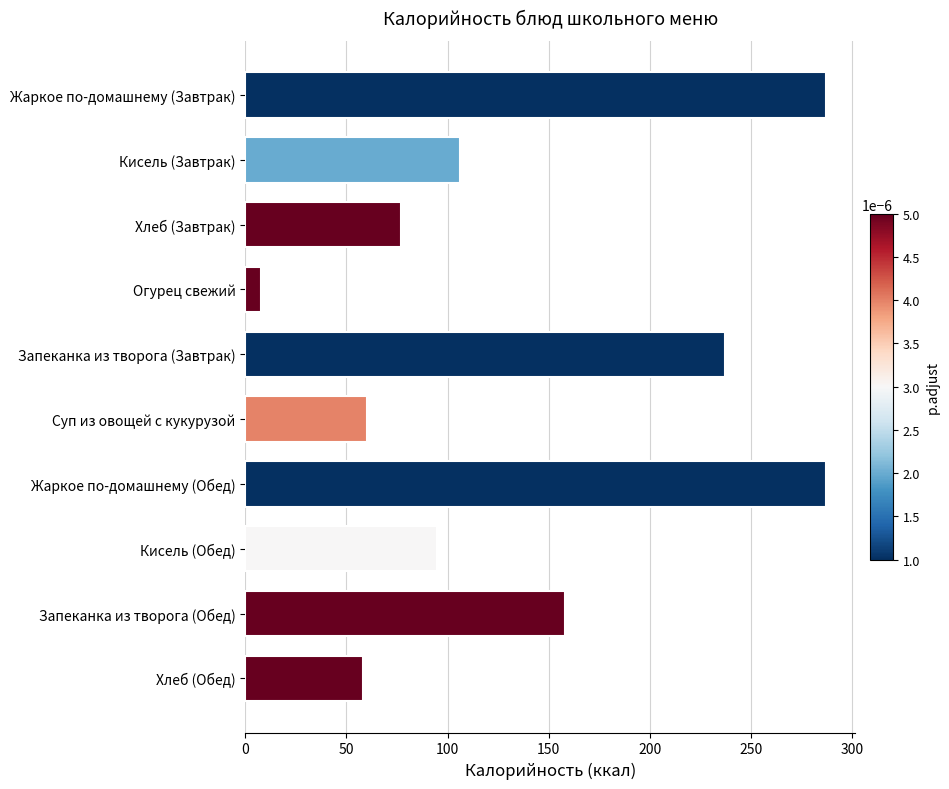

At which label is the value closest to 147?

Запеканка из творога (Обед)